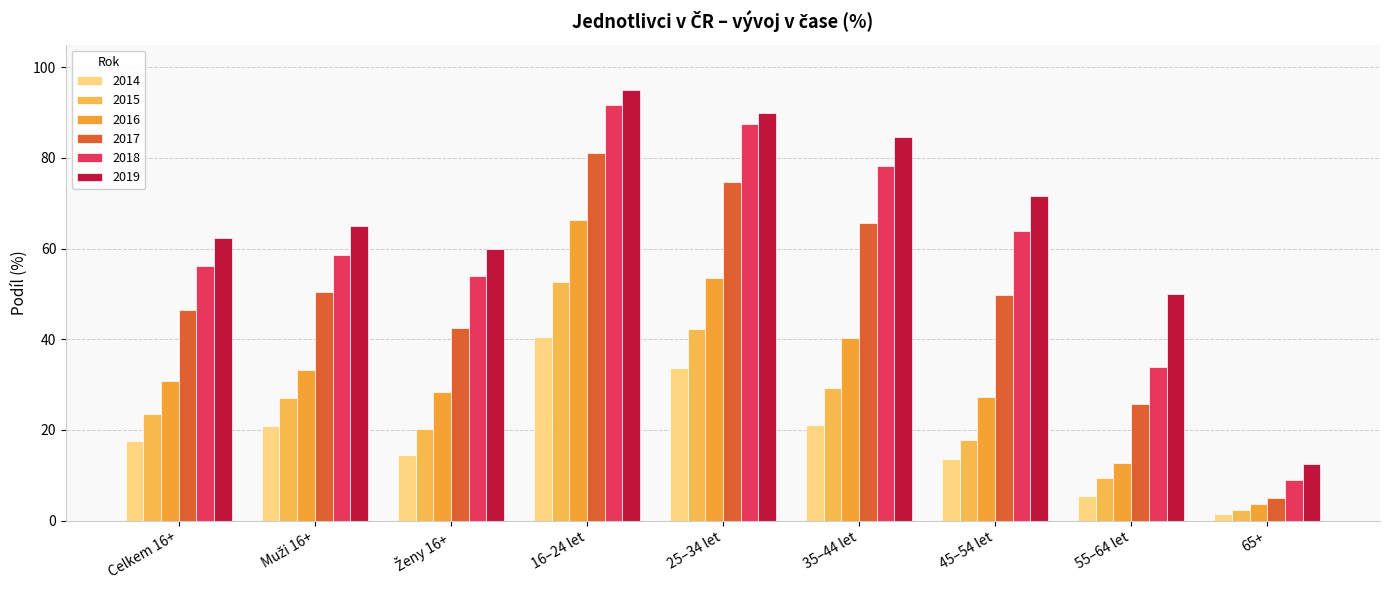

What is the difference between the second highest and second lowest values in the 2016 series?

40.9